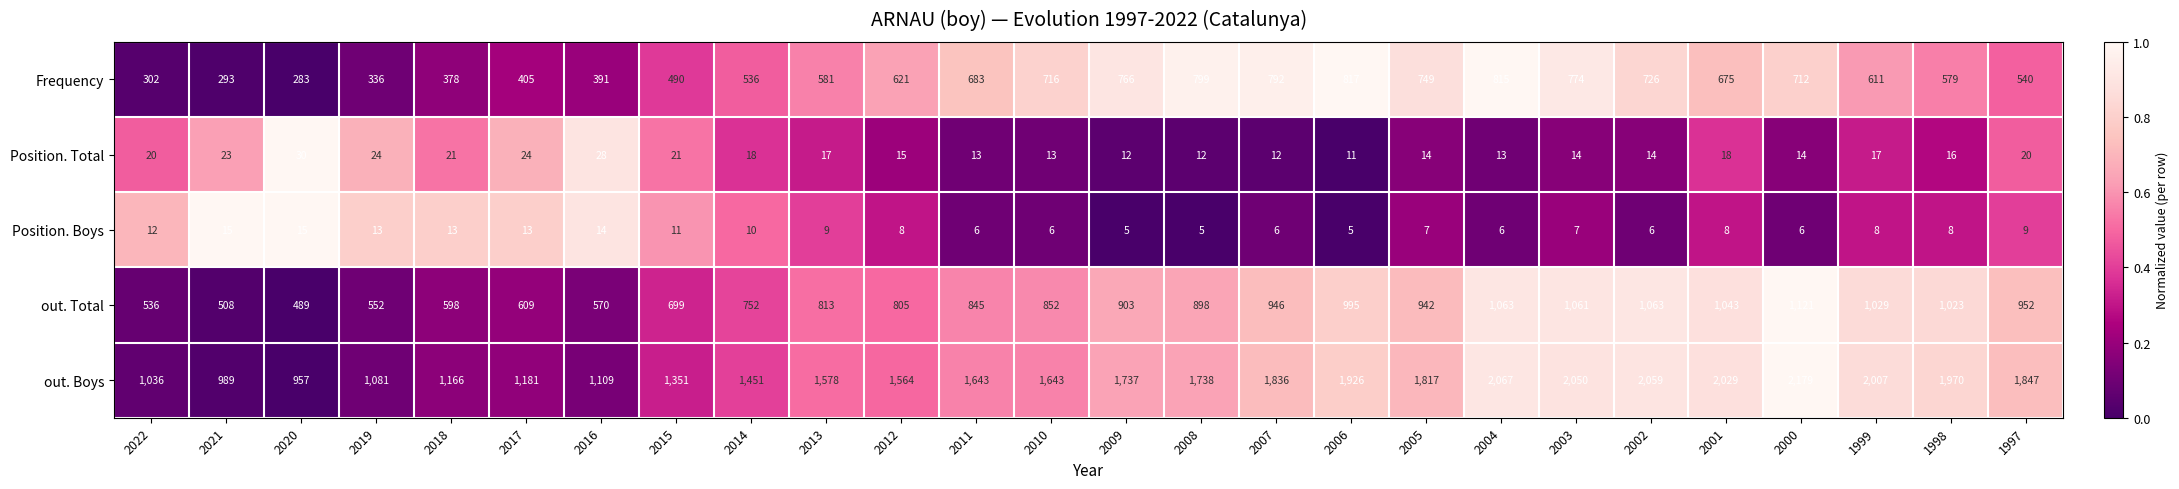

What is the sum of the Position. Total values at 2015 and 2004?

34